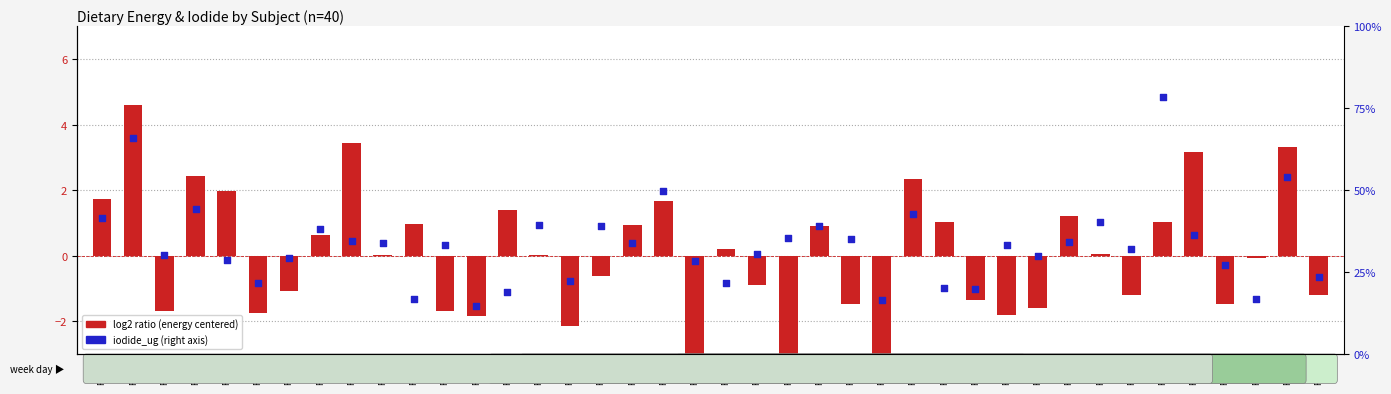

What are all the series names shown in the legend?

log2 ratio (energy), iodide_ug